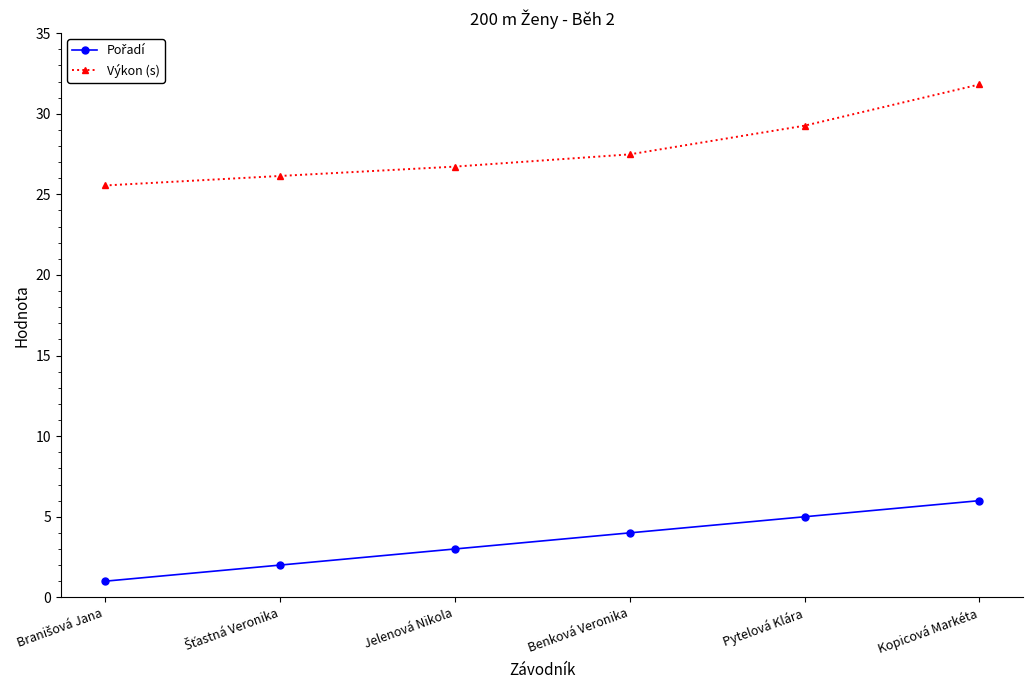

How many values in the Výkon (s) series exceed 27?

3